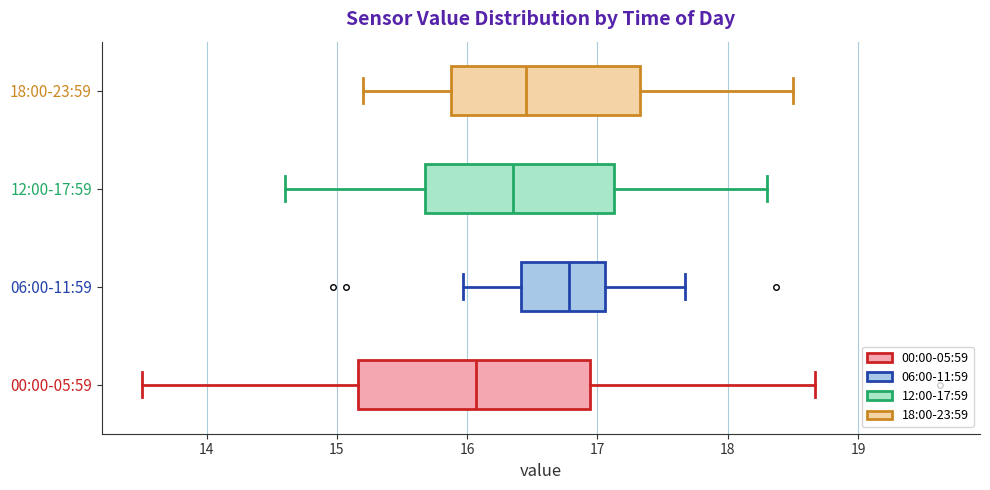

Reading bottom to top, transcribe this box plot: for each box, give where its median line is, the range the box spans, and where its two whiskers end, as read against the x-axis. The values are not printed on the chart, so give them approximately, as read against the axis.

00:00-05:59: median 16.1, box 15.2 to 16.9, whiskers 13.5 to 18.7
06:00-11:59: median 16.8, box 16.4 to 17.1, whiskers 16.0 to 17.7
12:00-17:59: median 16.4, box 15.7 to 17.1, whiskers 14.6 to 18.3
18:00-23:59: median 16.5, box 15.9 to 17.3, whiskers 15.2 to 18.5